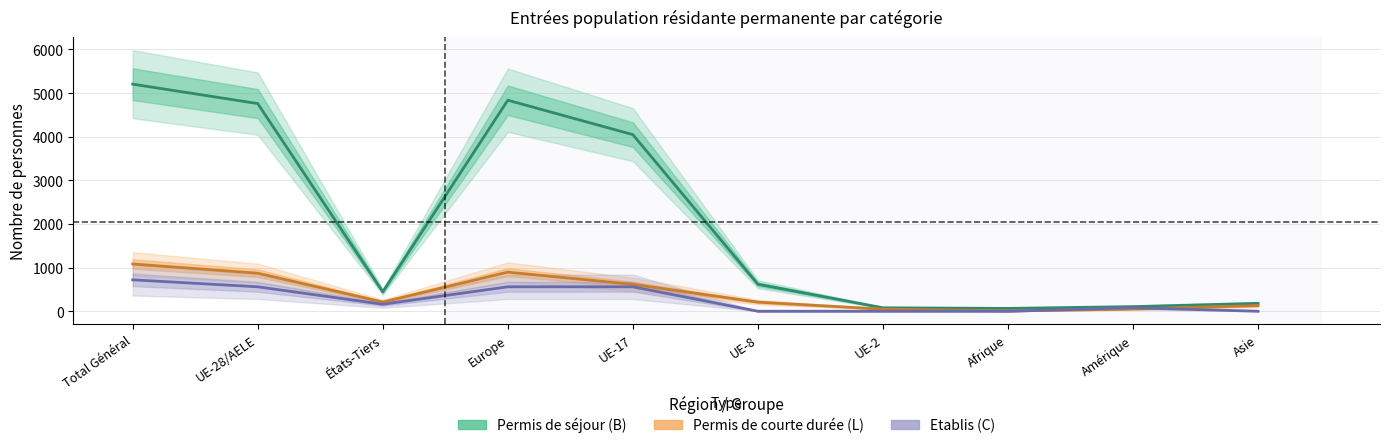

What is the spread (max minus min) of values at UE-2?

79